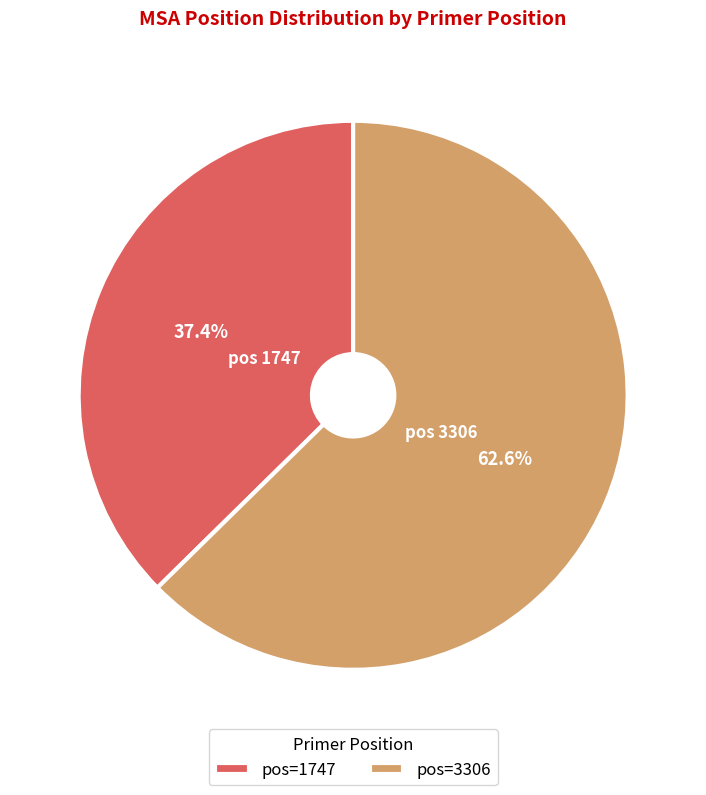

What is the largest slice in the pie chart?

pos=3306